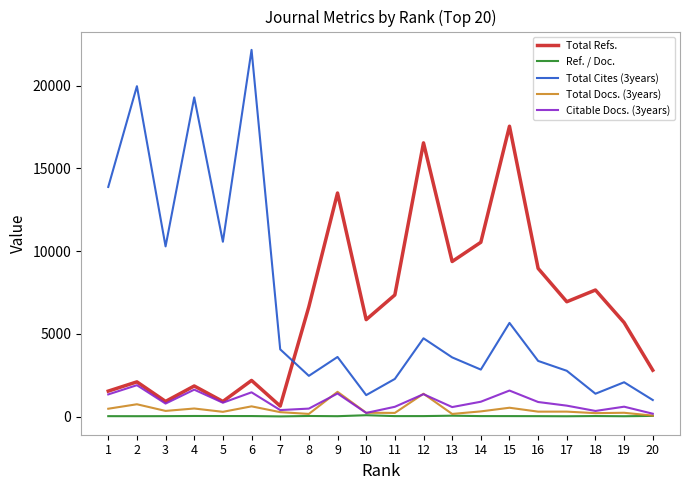

What is the minimum value for Citable Docs. (3years)?

177.0